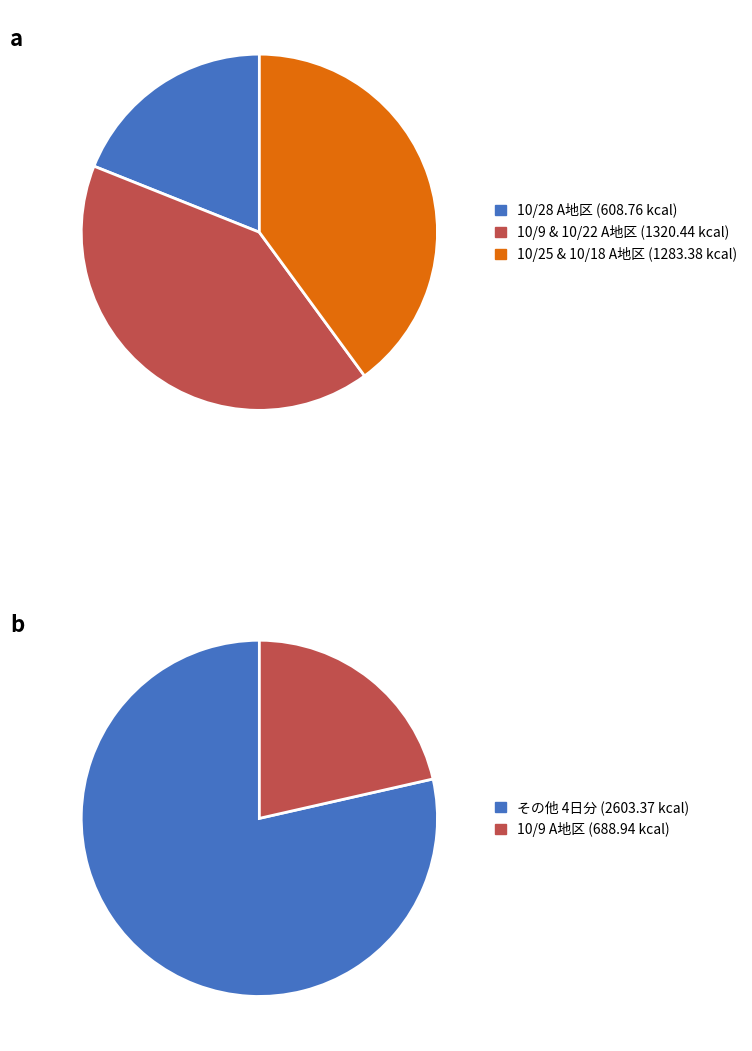

Does any single category account for the majority?

No